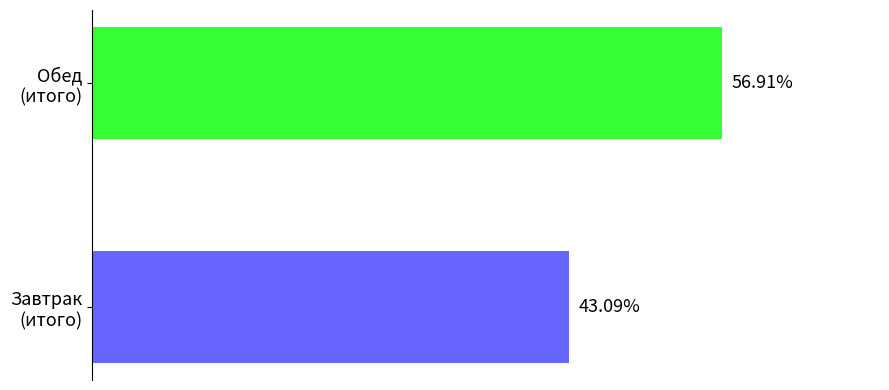

Does the chart contain any negative values?

No